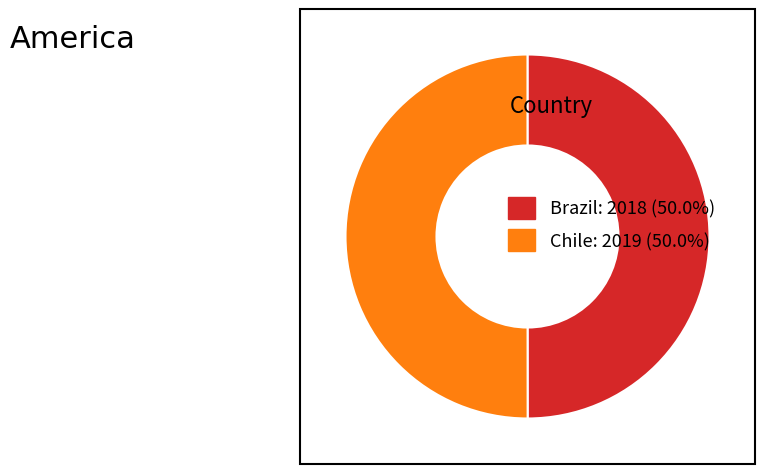

How many segments does this pie chart have?

2